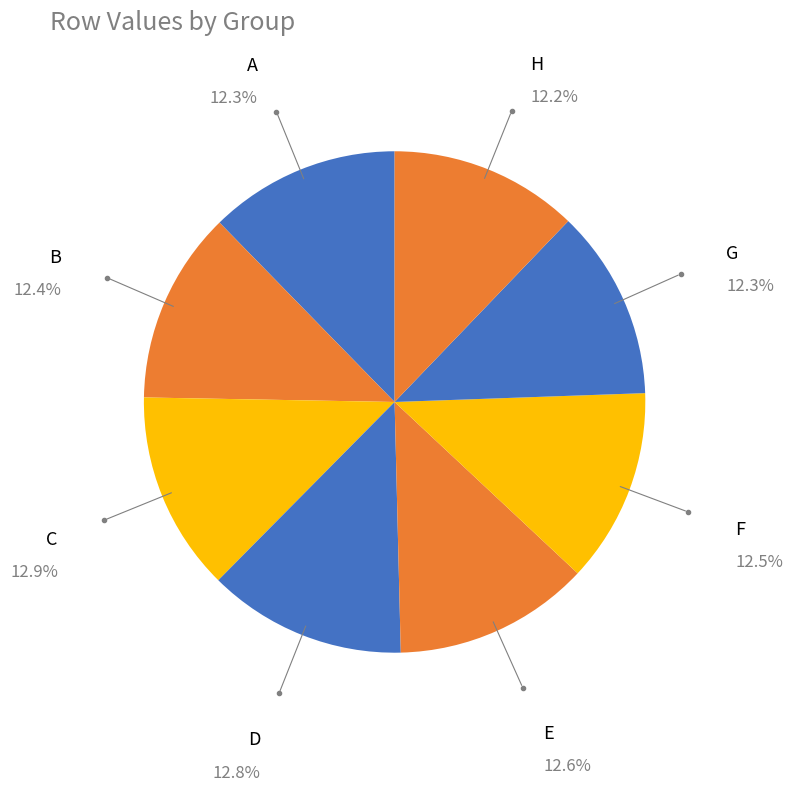

To the nearest percent, what portion does H represent?

12%